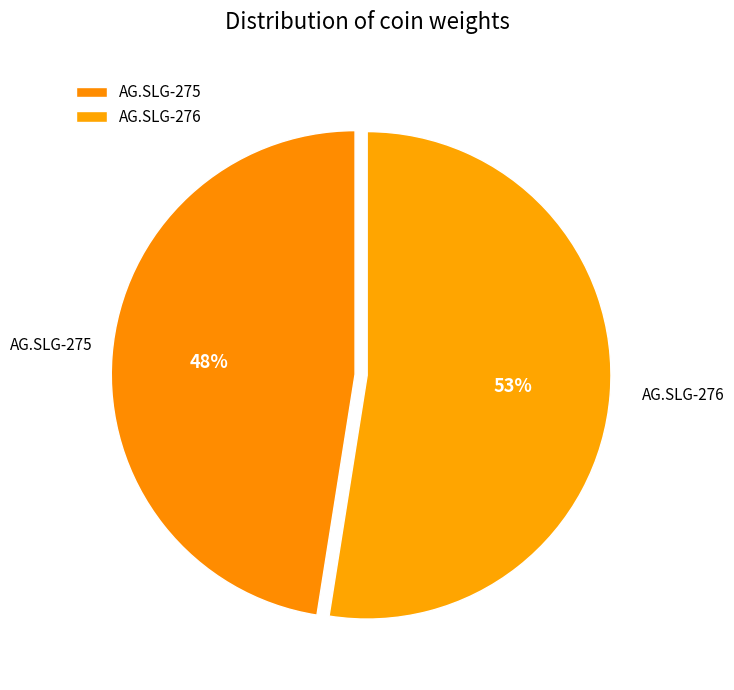

How many segments does this pie chart have?

2